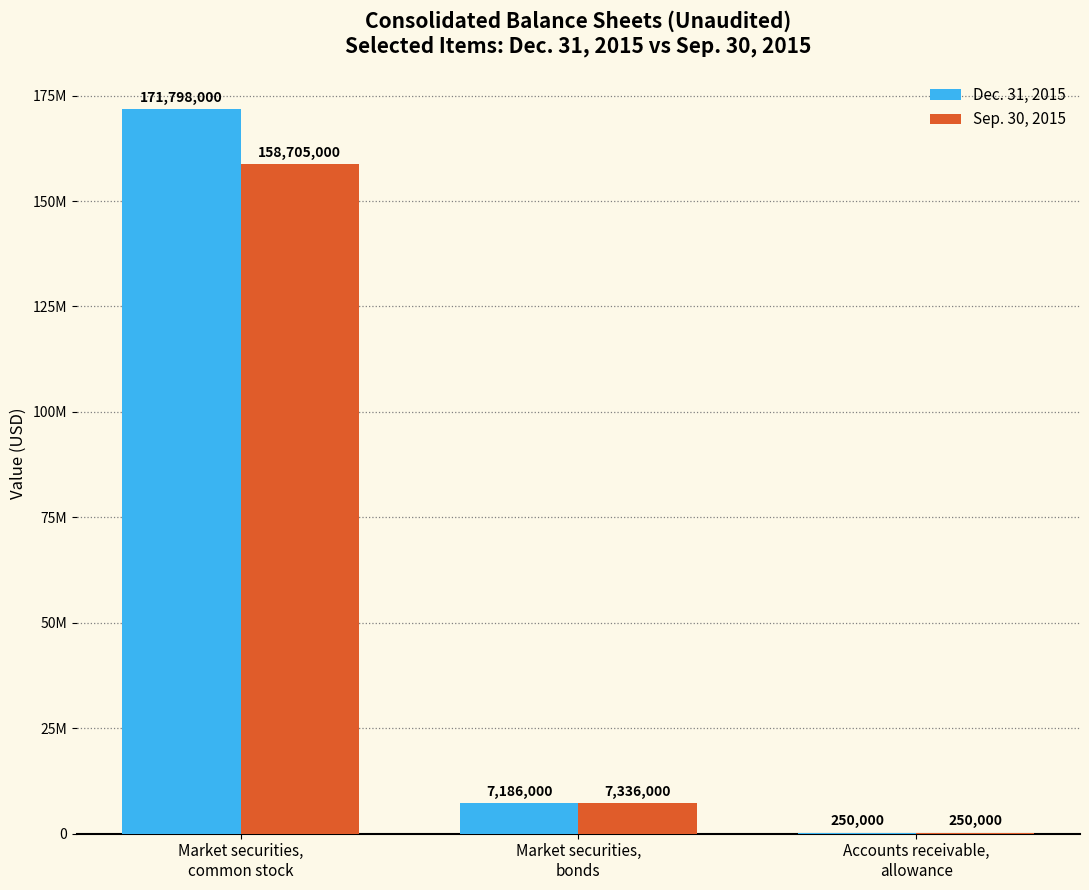

What are all the series names shown in the legend?

Dec. 31, 2015, Sep. 30, 2015